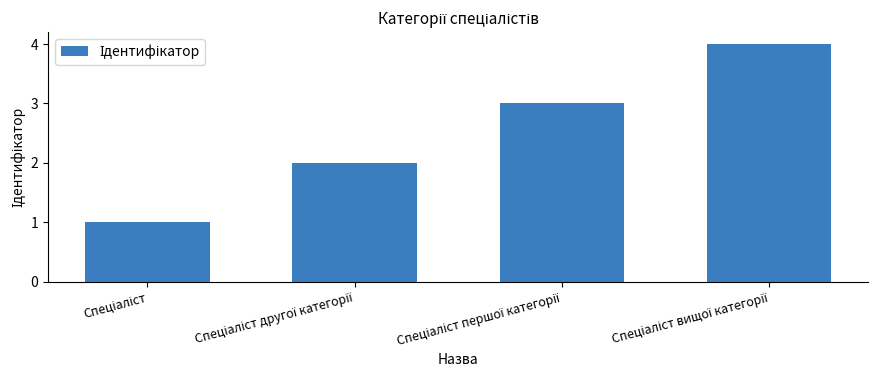

What is the difference between the maximum and minimum values?

3